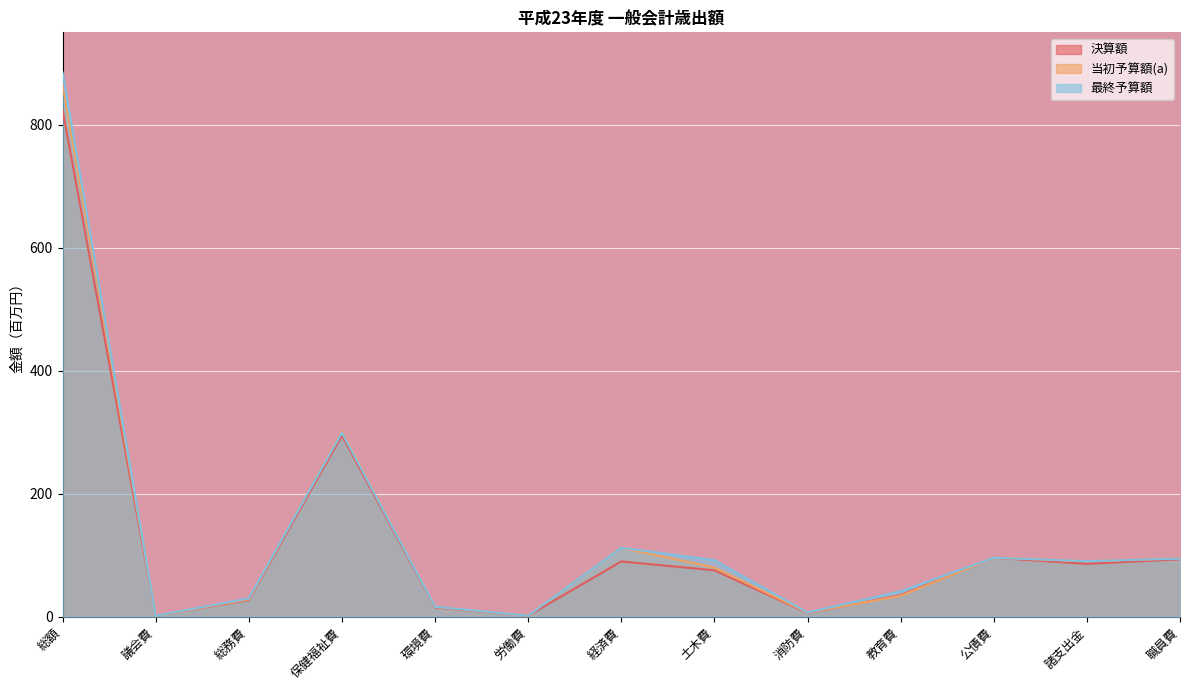

How many interior local valleys does the 当初予算額(a) series have?

4